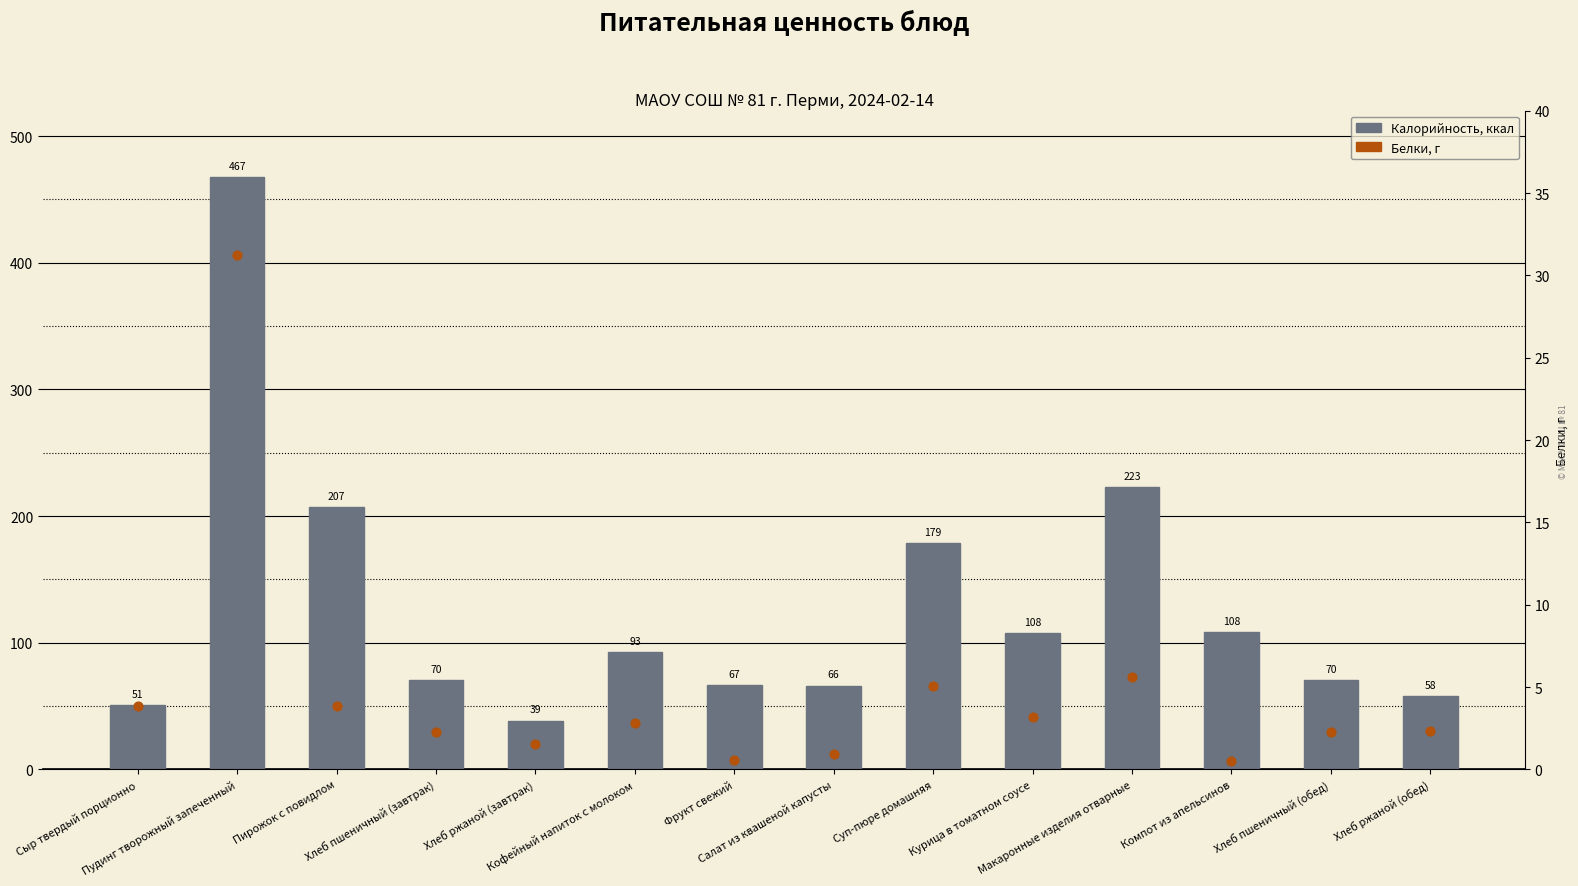

Is the value of Белки at Макаронные изделия отварные greater than the value of Калорийность at Кофейный напиток с молоком?

No